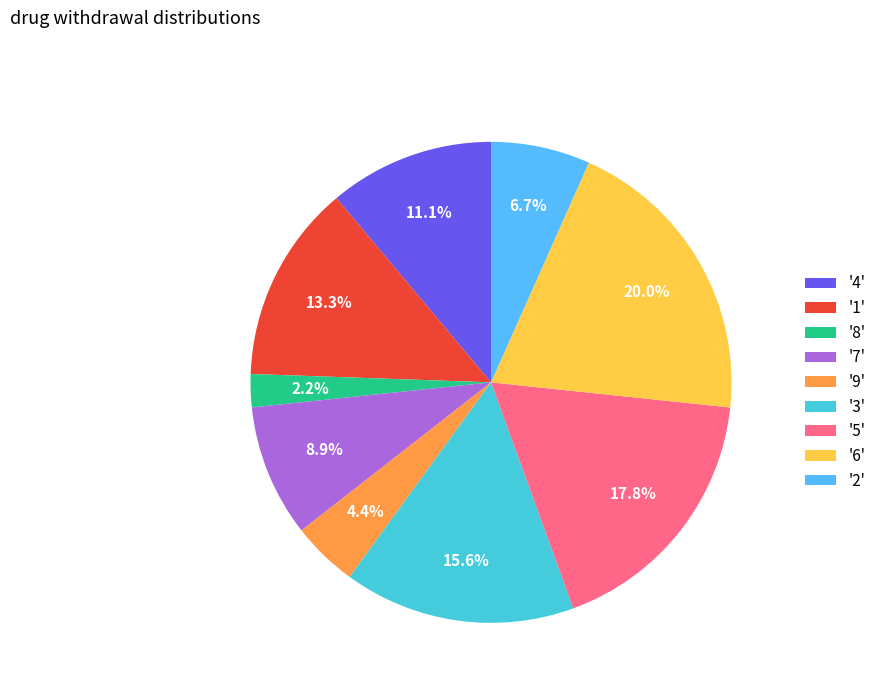

Approximately how many times larger is the value at '5' compared to '6'?

0.9